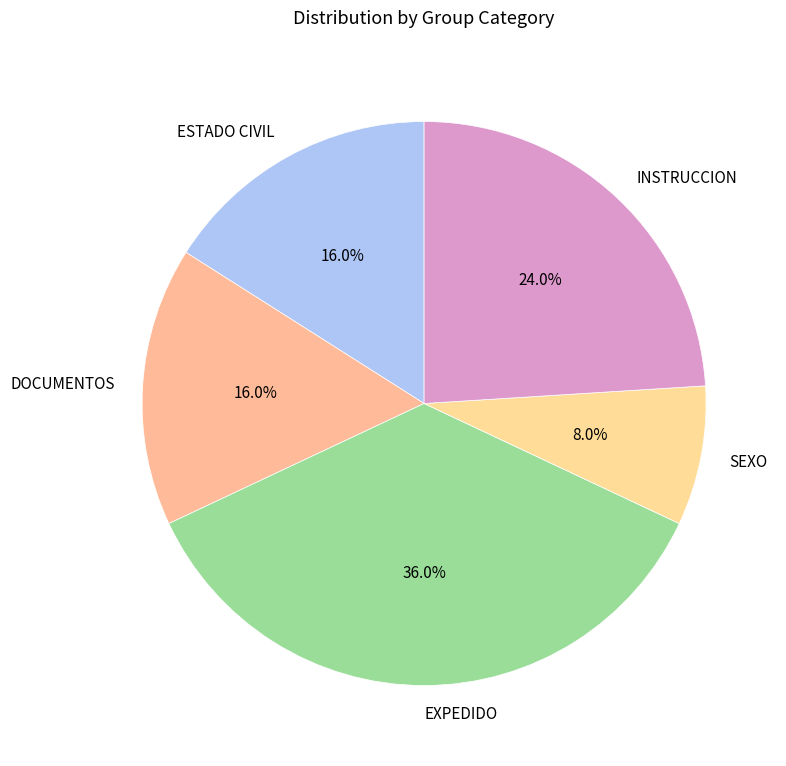

Which has a higher value, INSTRUCCION or EXPEDIDO?

EXPEDIDO